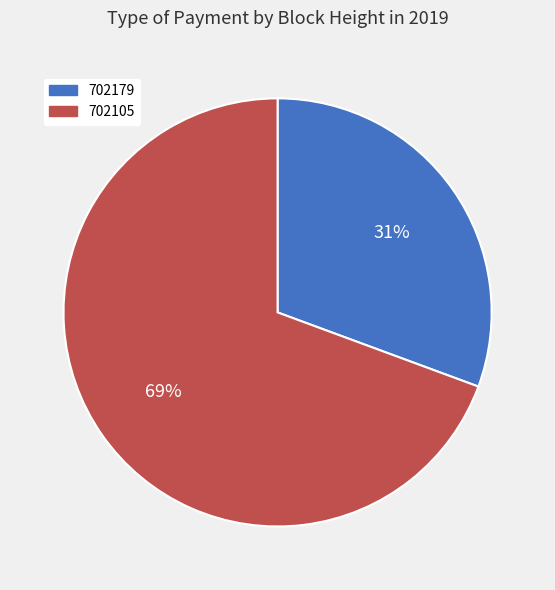

Is it true that 702179 is 42% of the pie?

False